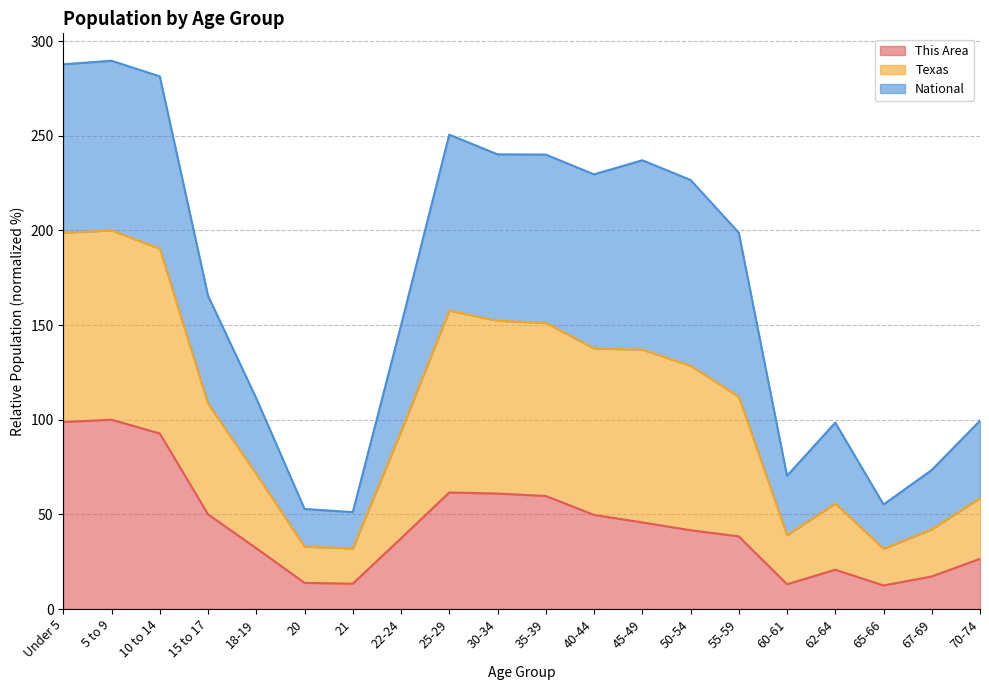

Which has a higher value, 40-44 or 10 to 14?

10 to 14